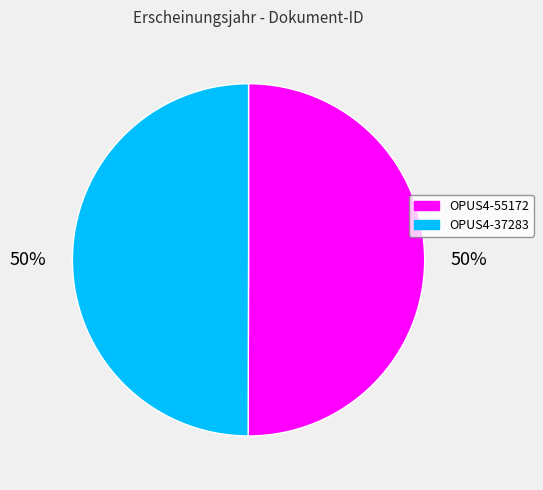

To the nearest percent, what portion does OPUS4-55172 represent?

50%